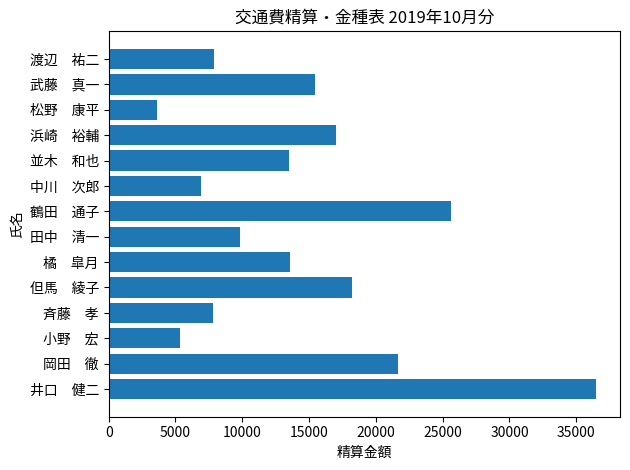

What is the maximum value shown in the chart?

36450